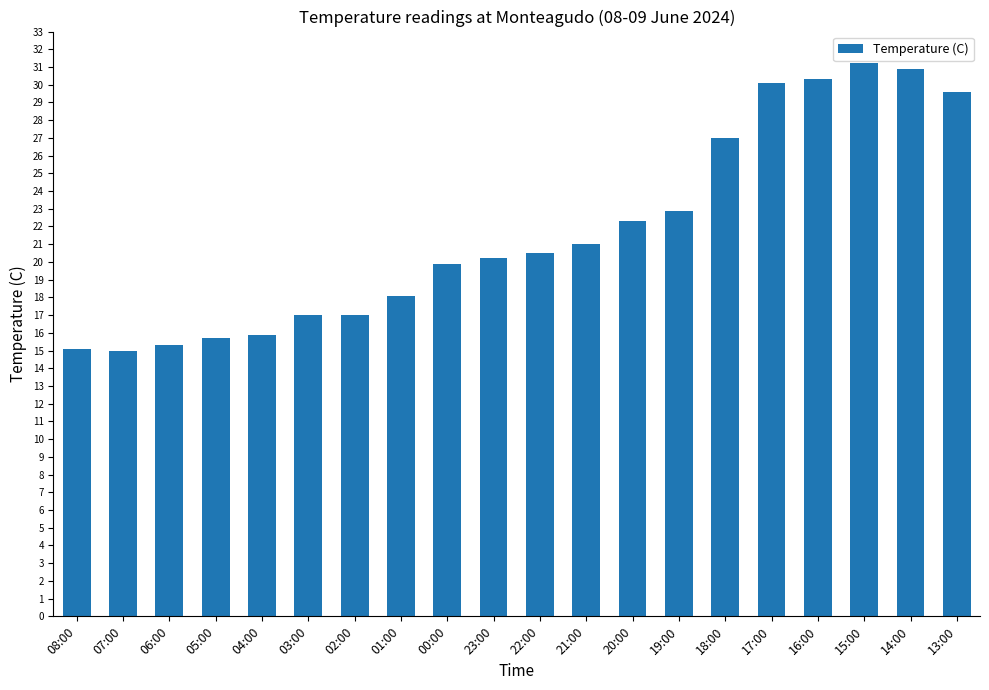

What is the difference between the maximum and minimum values?

16.2